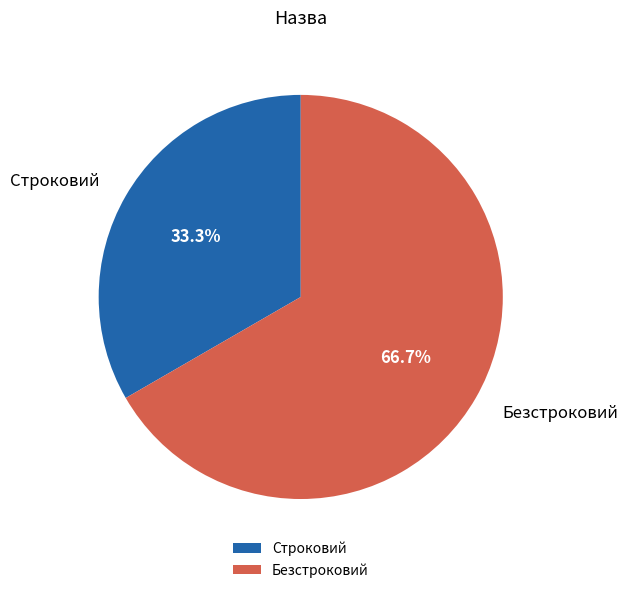

To the nearest percent, what is the difference between the Строковий and Безстроковий slice percentages?

33%